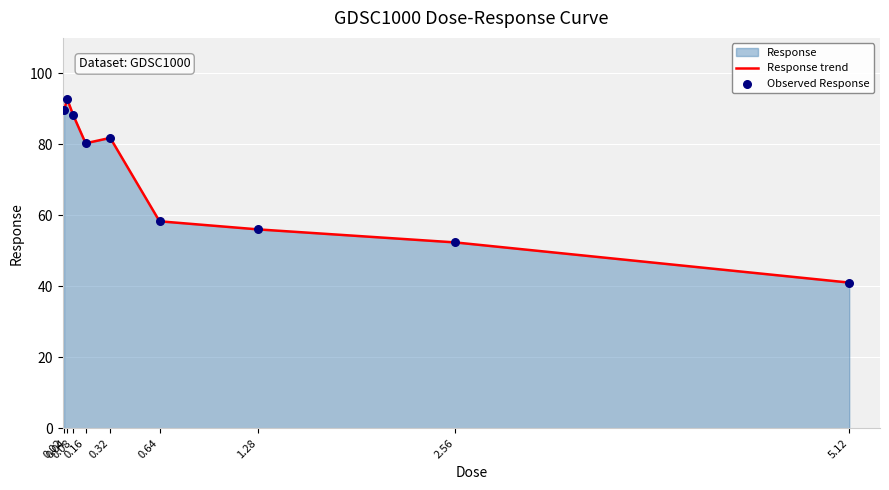

Is the value of Response trend at 5.12 greater than the value of Observed Response at 0.04?

No